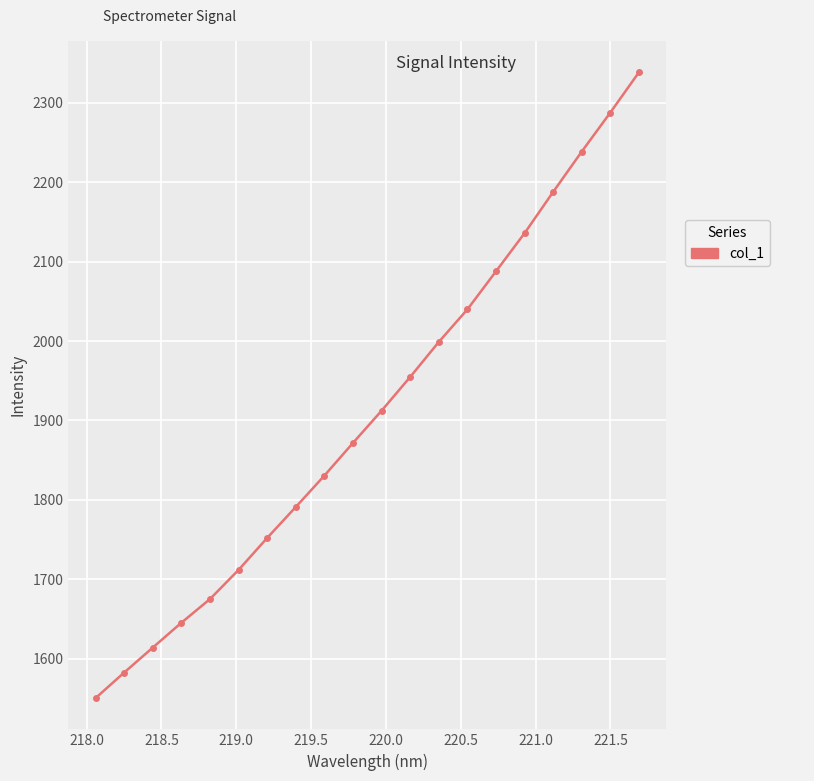

How many lines are shown in the chart?

1